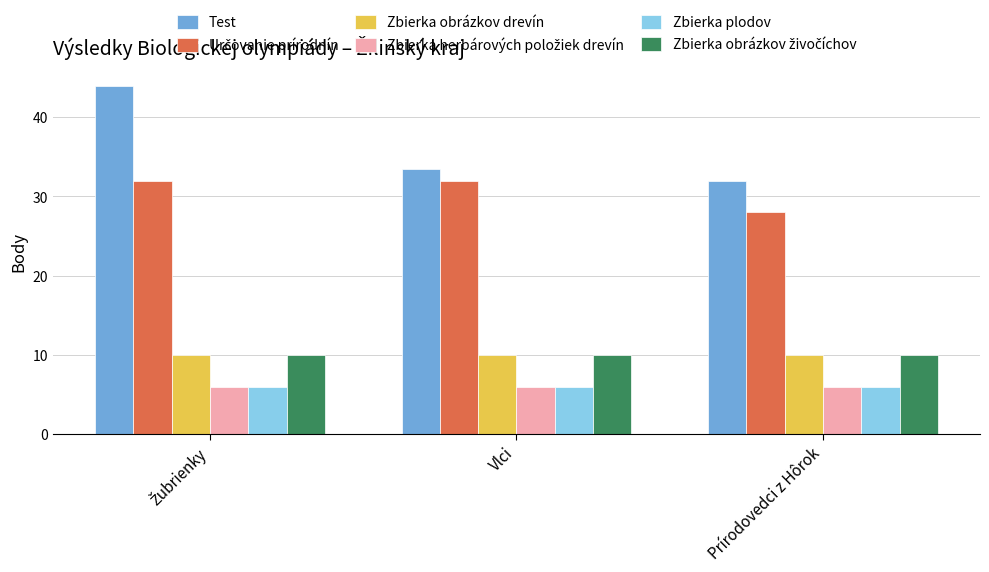

What is the minimum value shown in the chart?

6.0